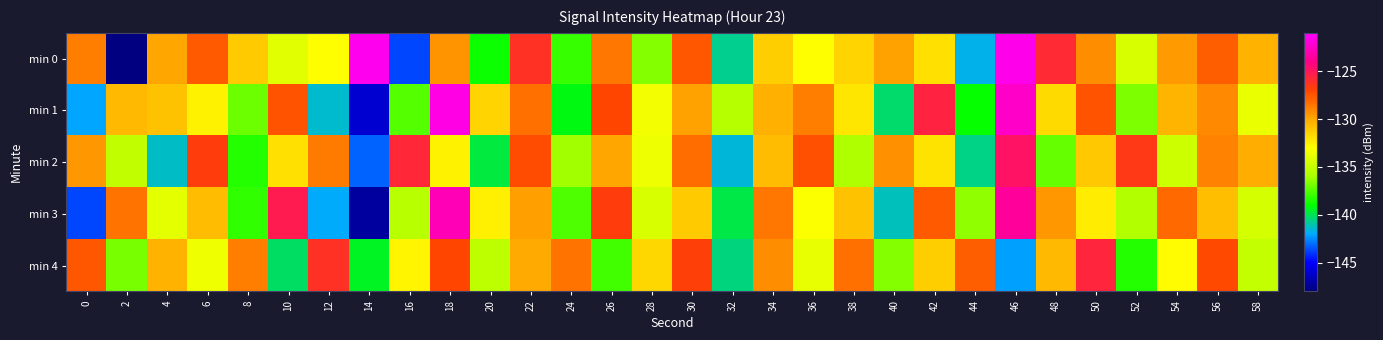

What is the total value across all series at 10?

-658.9